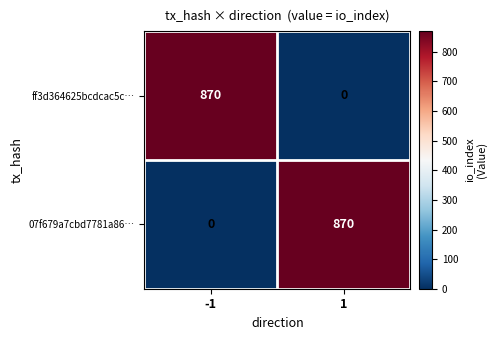

The value of 07f679a7cbd7781a86… at -1 is 490. True or false?

False